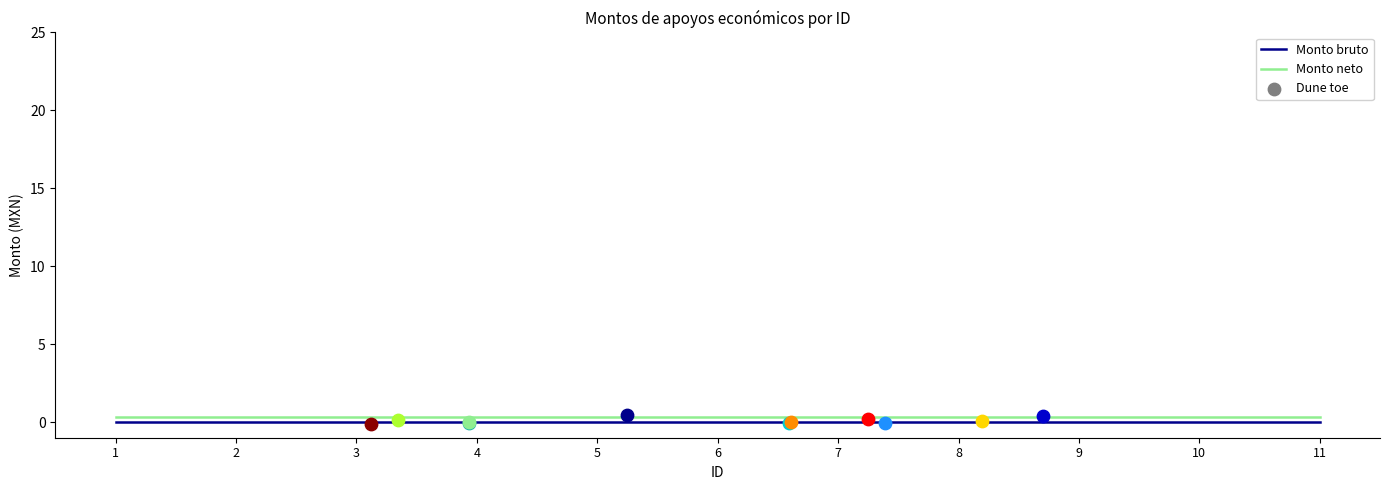

At how many categories does at least one series exceed 0?

11